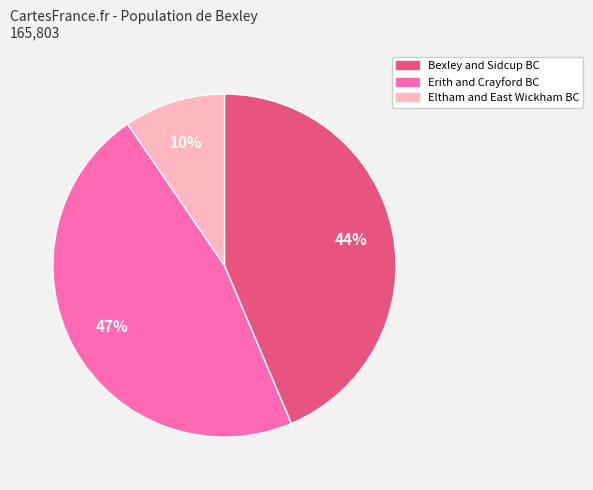

What is the ratio of the value at Erith and Crayford BC to the value at Bexley and Sidcup BC?

1.1